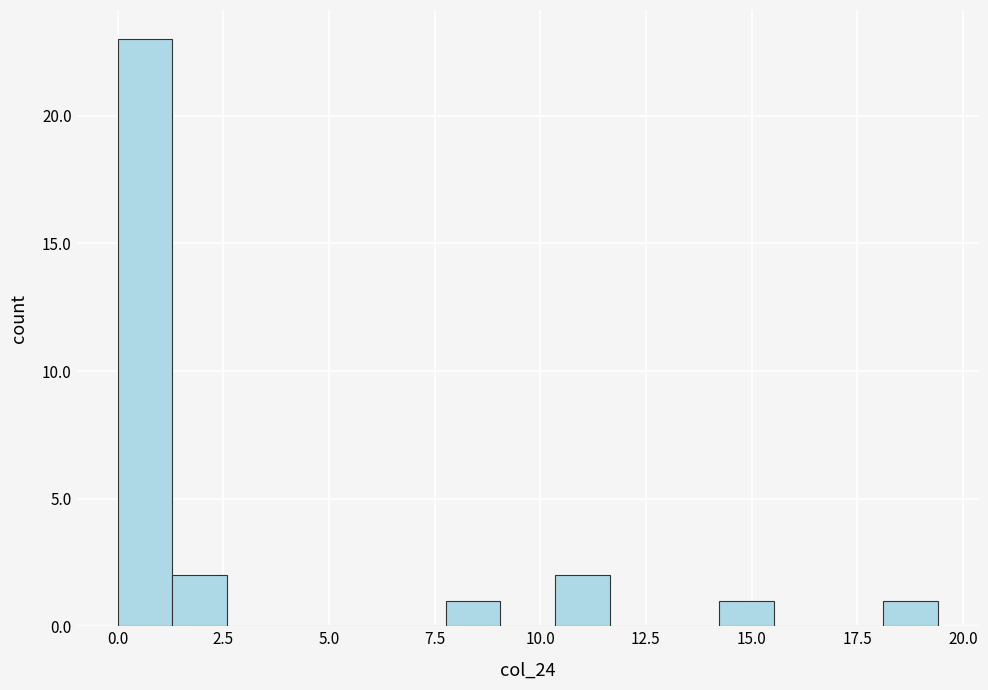

Around what value on the x-axis is the tallest bar? Give the approximate position of its centre, as read against the axis.

0.5